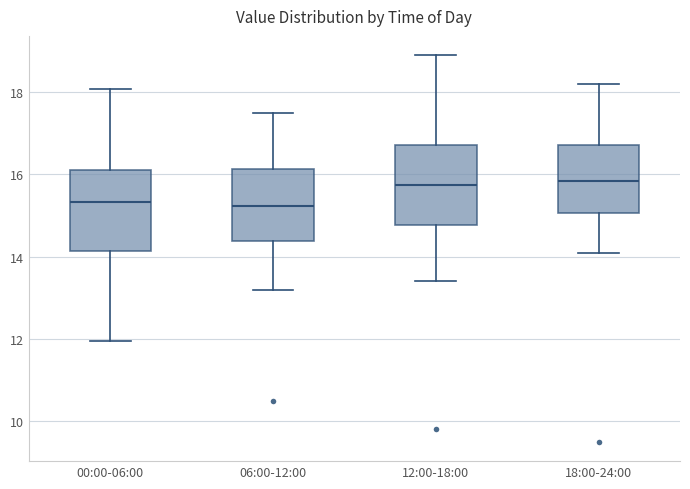

Where is the lower edge of the box for 06:00-12:00 on the y-axis? The values are not printed on the chart, so give them approximately, as read against the axis.

14.4